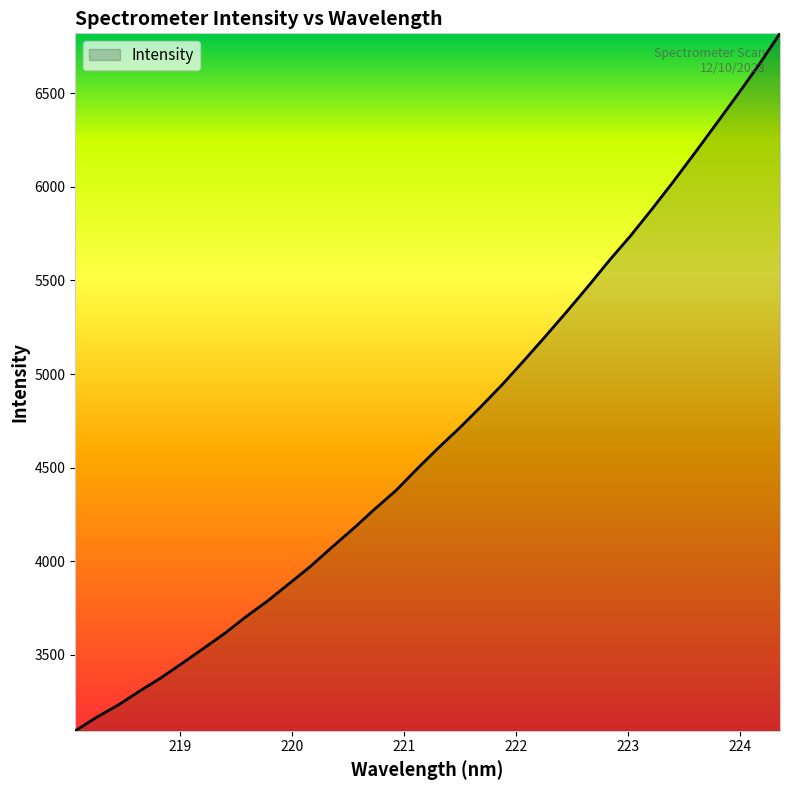

What is the difference between the maximum and minimum values?

3726.6